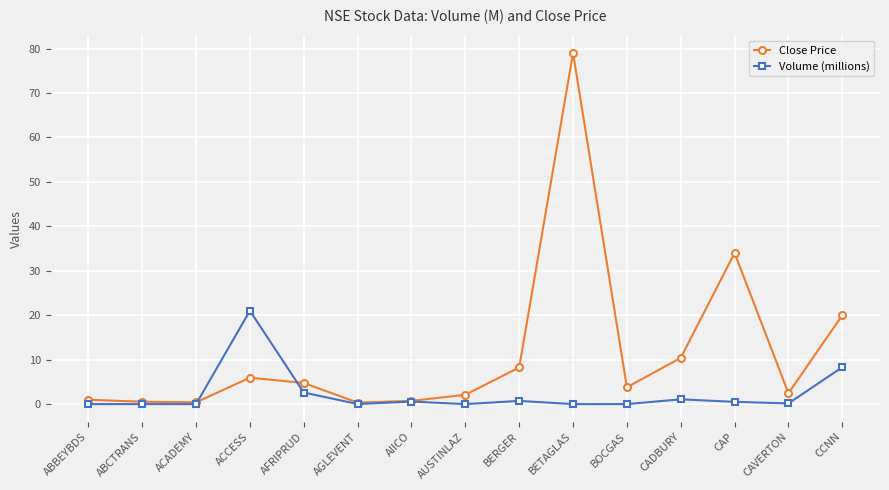

After their last crossing, which series has the higher values: Volume (millions) or Close Price?

Close Price